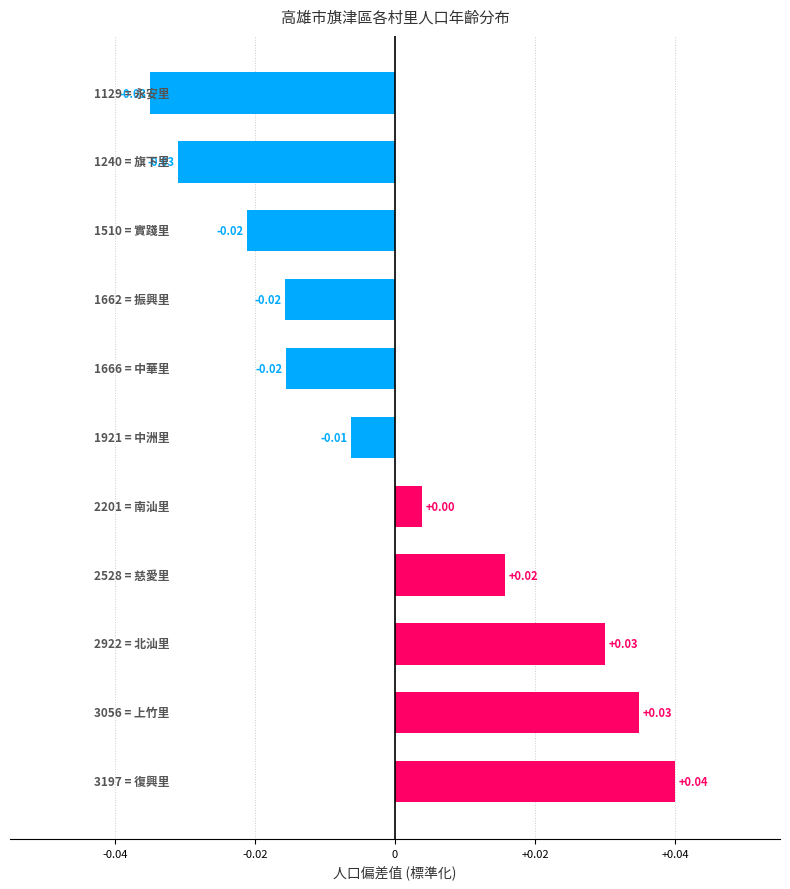

How many data points does each series have?

11